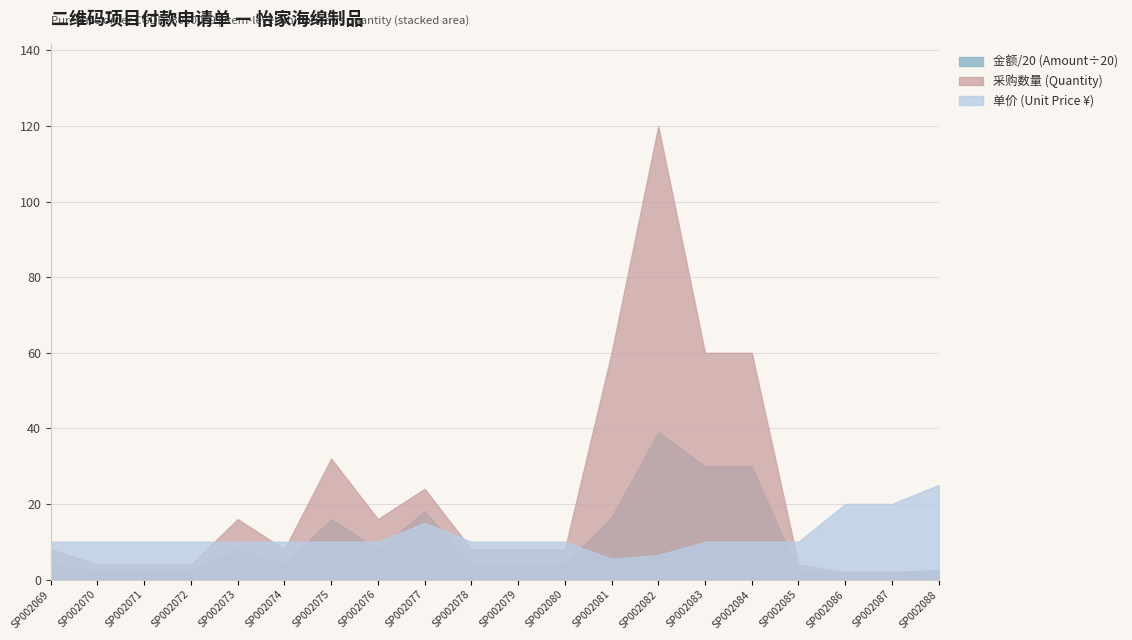

The 采购数量 (Quantity) series shows 5.5 at SP002073. True or false?

False